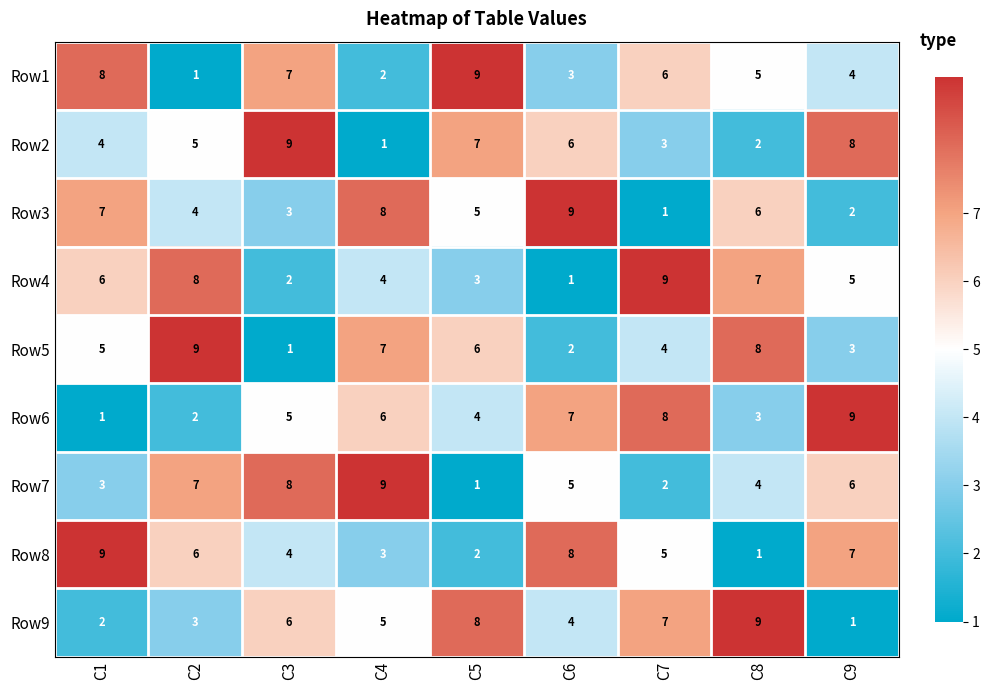

Read the Row7 value at C8.

4